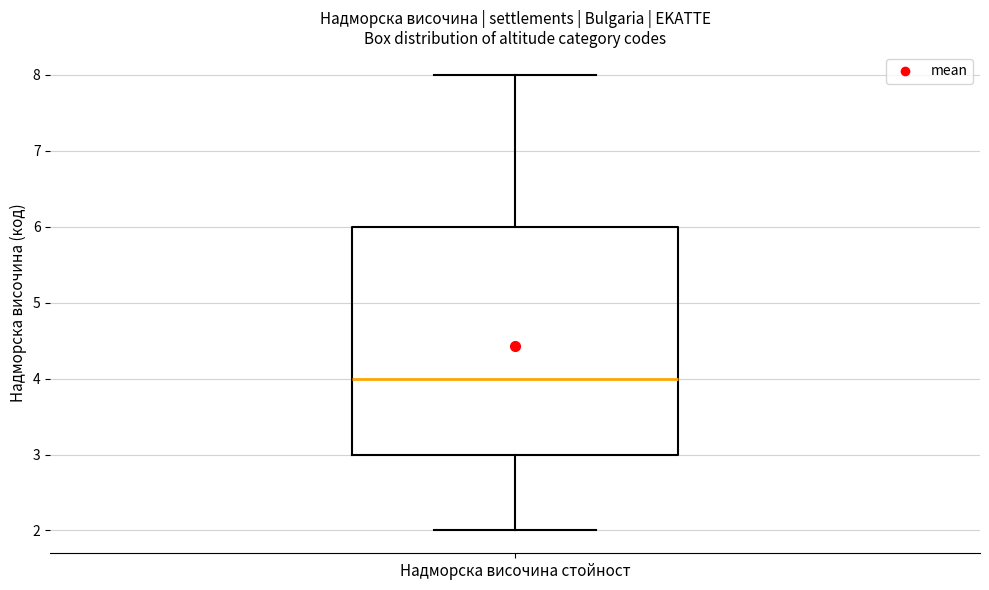

Transcribe this box plot: give where the median line is, the range the box spans, and where the two whiskers end, as read against the y-axis. The values are not printed on the chart, so give them approximately, as read against the axis.

median 4, box 3 to 6, whiskers 2 to 8